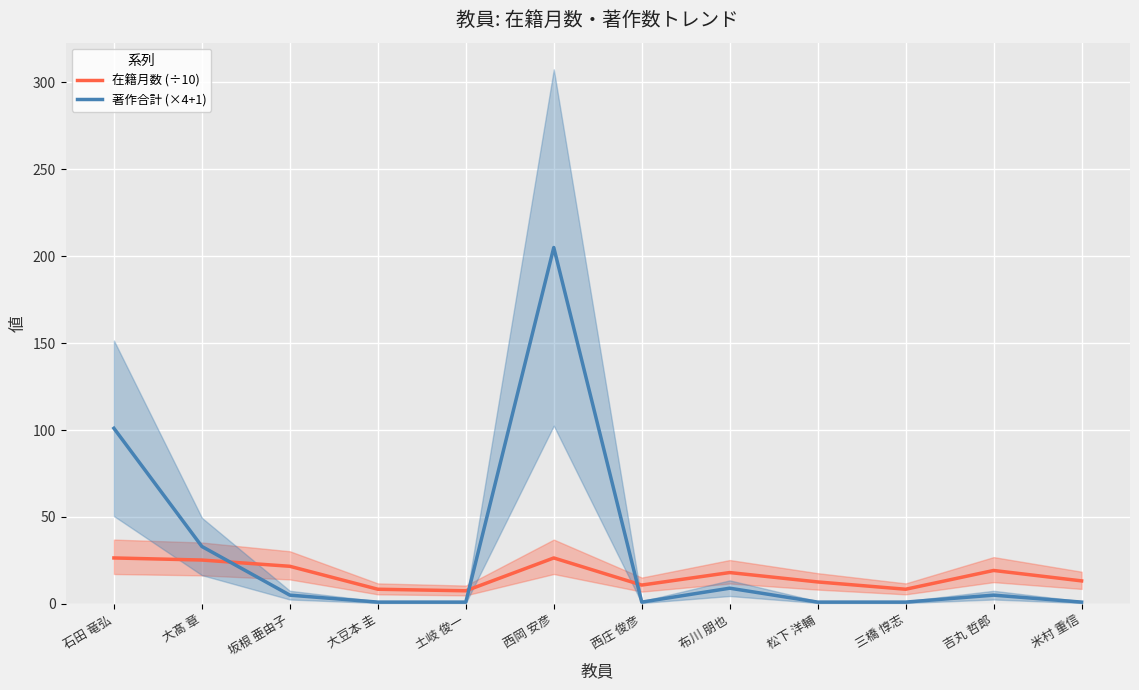

How many intersections are there between 著作合計 (×4+1) and 在籍月数 (÷10)?

3